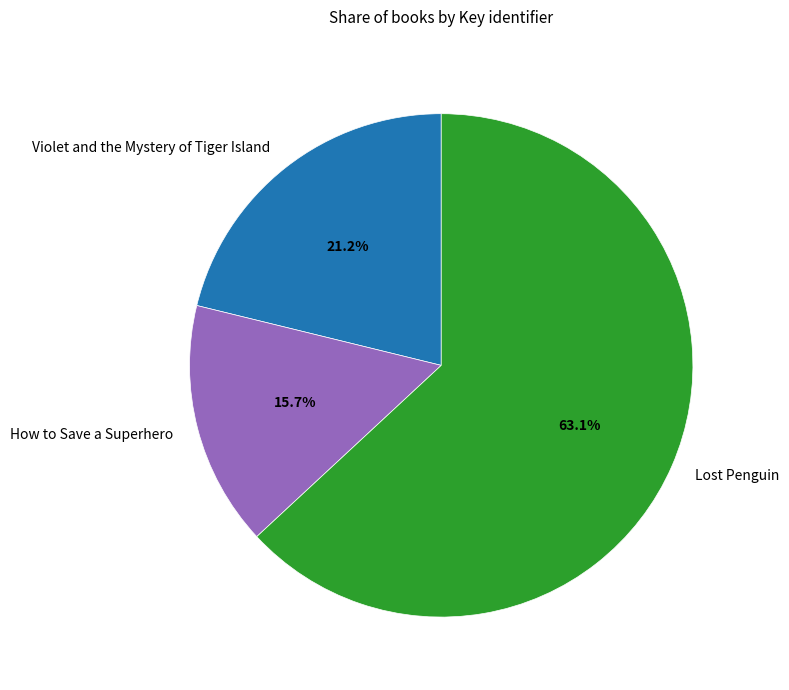

Combined, what portion of the pie is Violet and the Mystery of Tiger Island and How to Save a Superhero?

36.9%